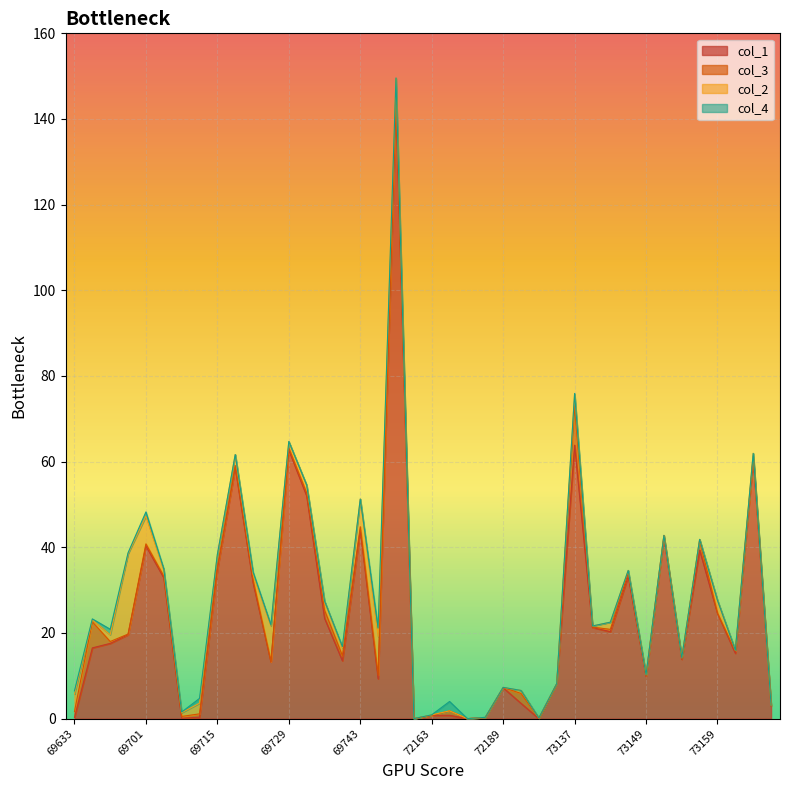

What is the sum of all col_2 values?

88.5